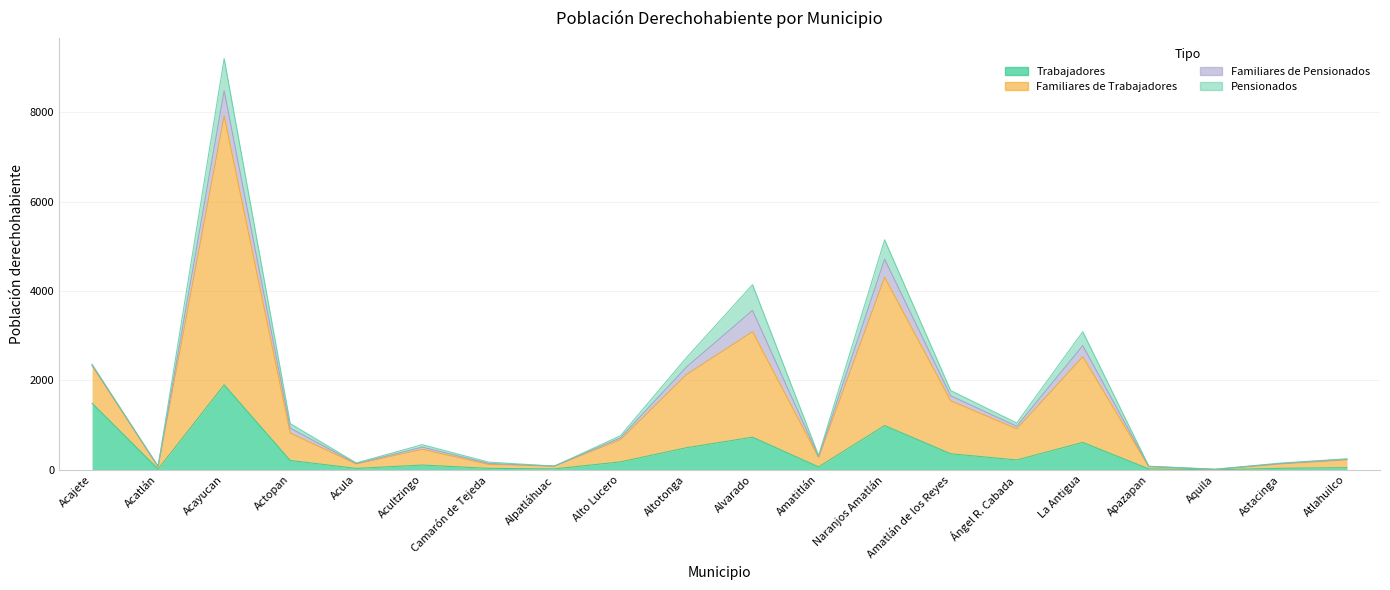

True or false: Trabajadores has a value of 208 at Actopan.

True